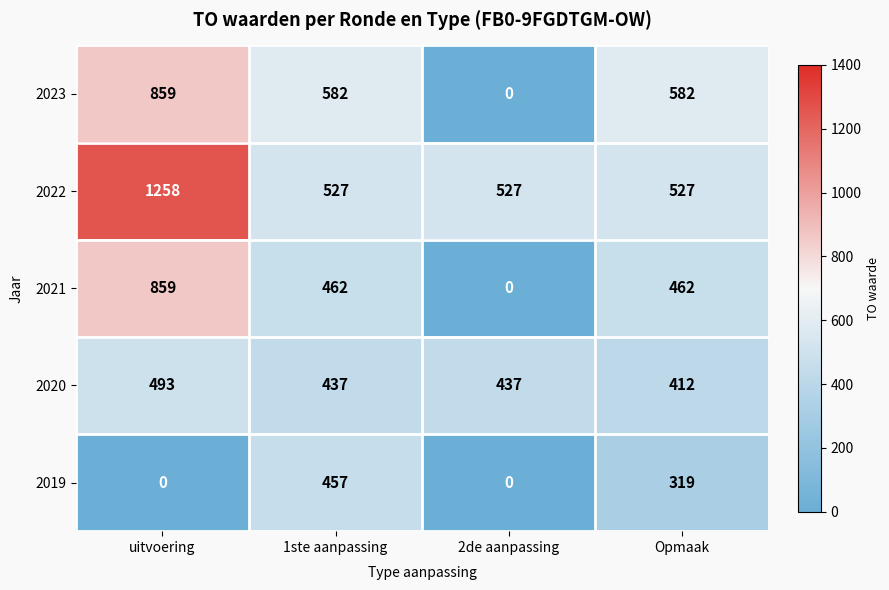

What is the difference between the second highest and minimum values in the 2021 series?

462